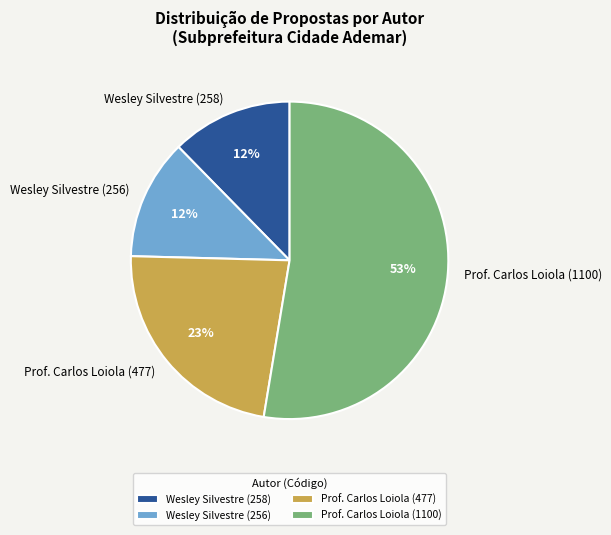

The Prof. Carlos Loiola (477) slice represents 23% of the pie. True or false?

True